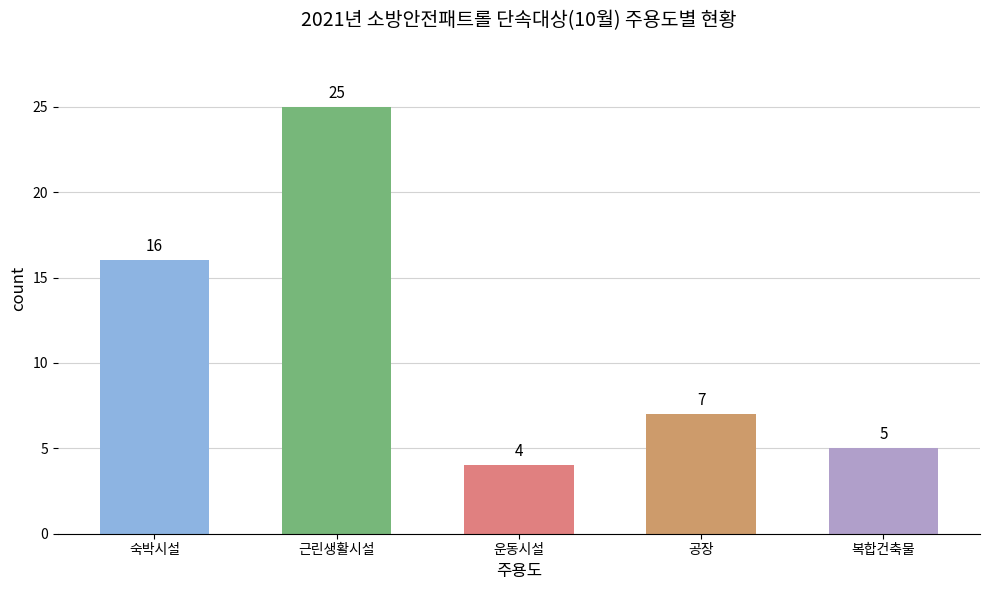

The value at 복합건축물 is 2. True or false?

False